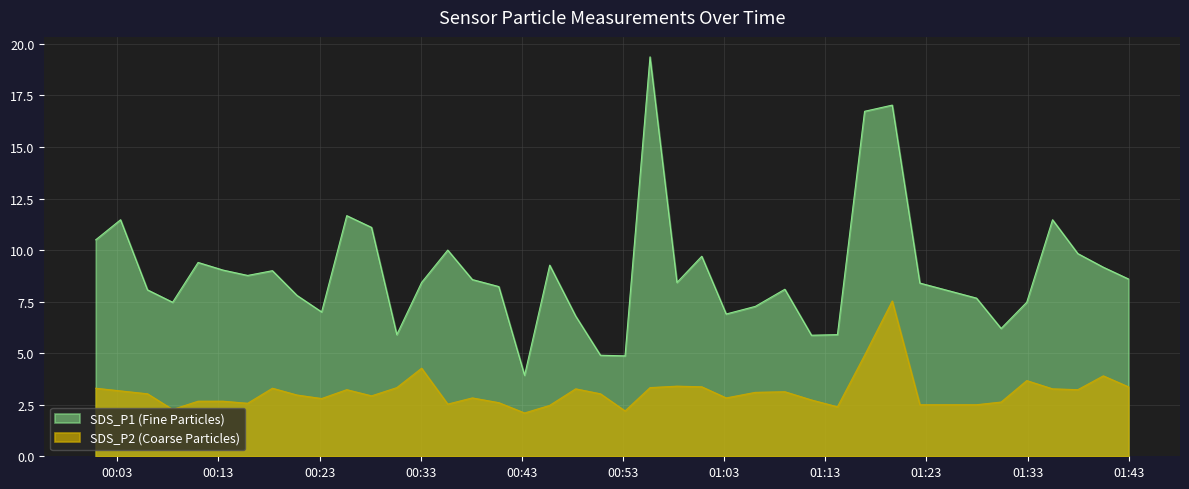

What is the greatest value displayed?

19.4